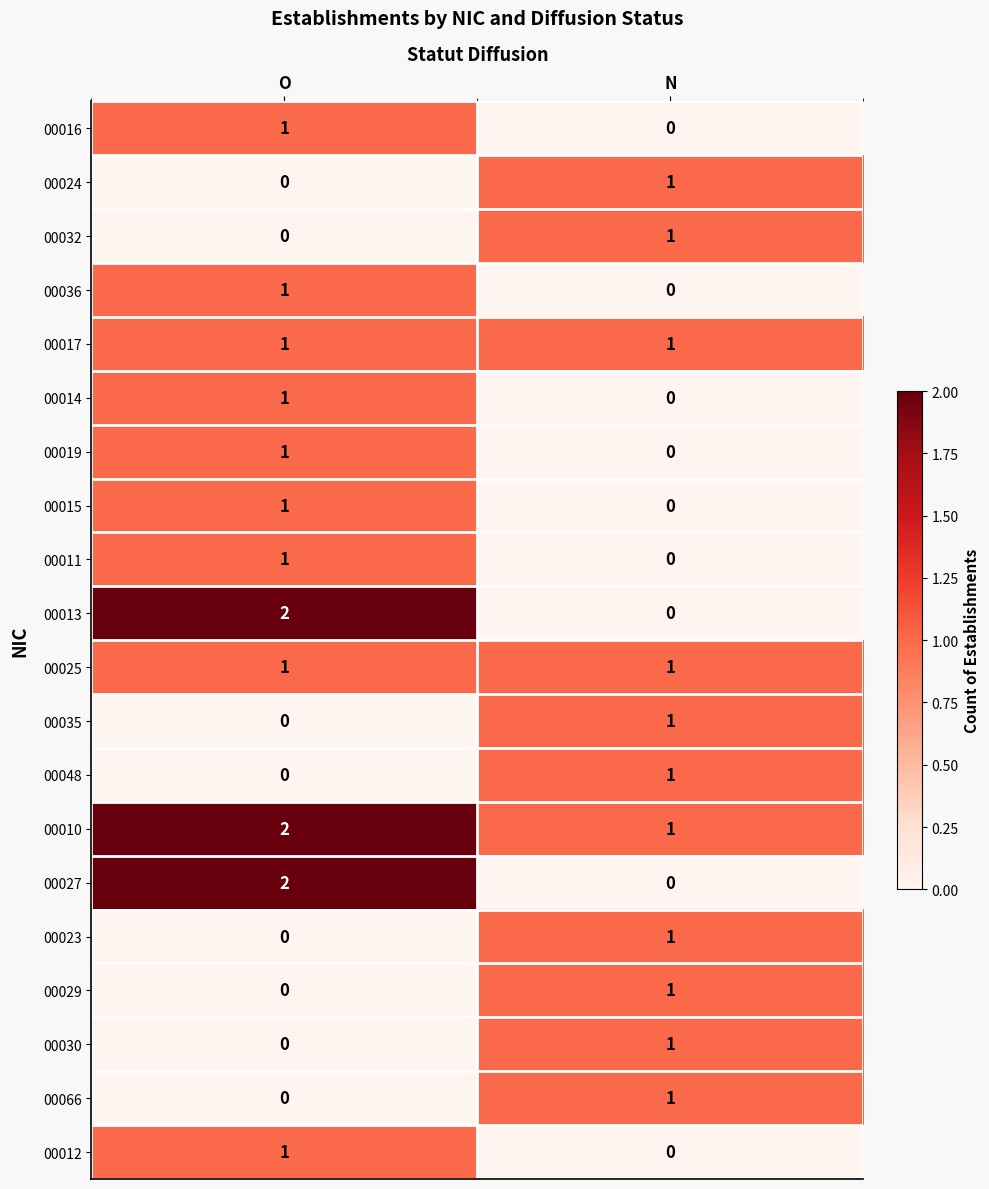

Is it true that 00023 equals 0 at O?

True